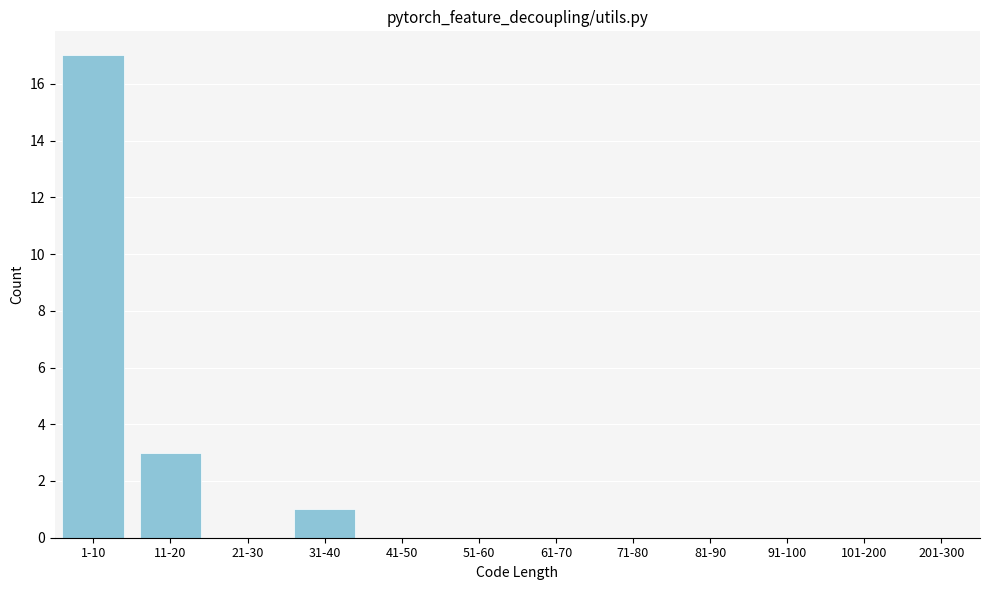

Reading left to right, list all the values displayed in this chart.

1-10=17	11-20=3	21-30=0	31-40=1	41-50=0	51-60=0	61-70=0	71-80=0	81-90=0	91-100=0	101-200=0	201-300=0